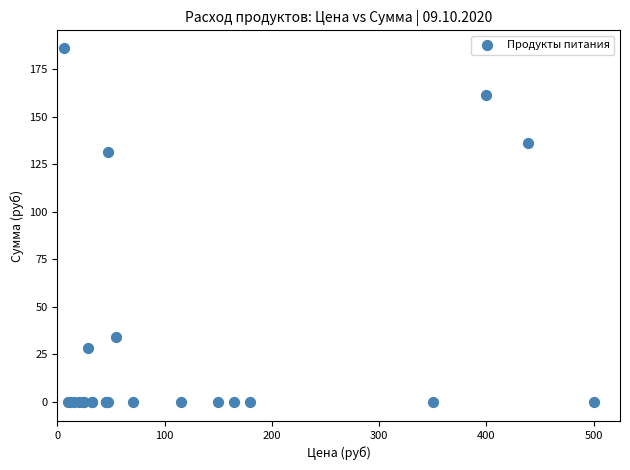

What Y value in the scatter plot is closest to 93?

131.1